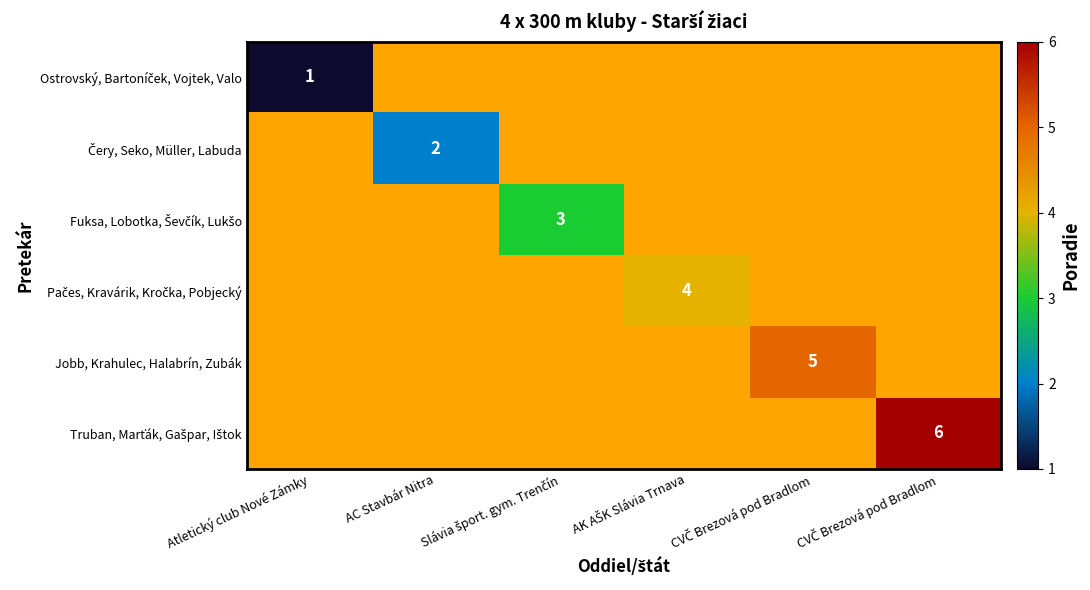

Which label corresponds to the smallest value in the chart?

Atletický club Nové Zámky